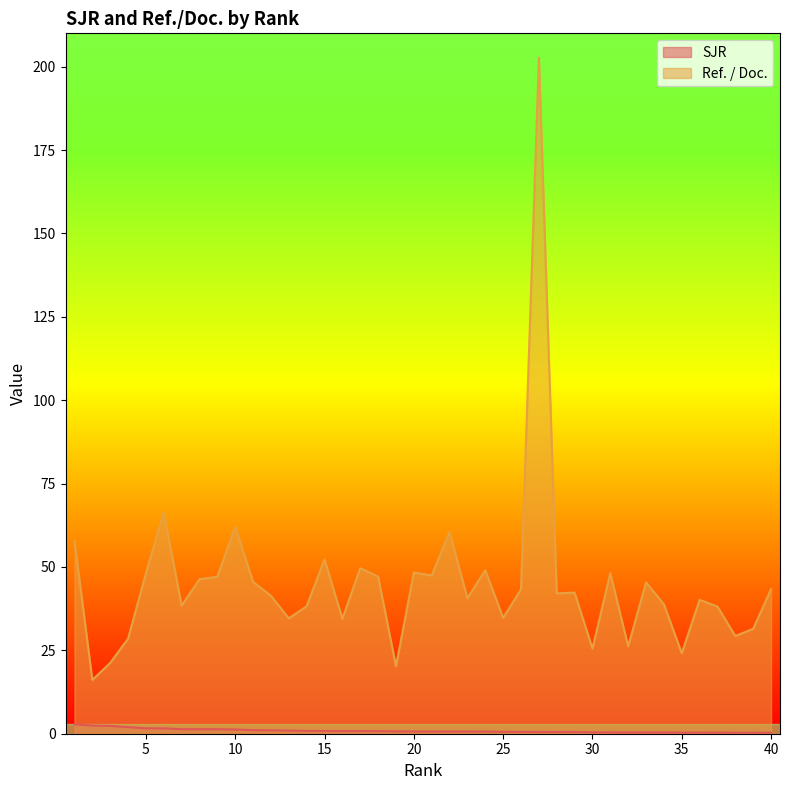

Where is SJR nearest to the value 1?

12